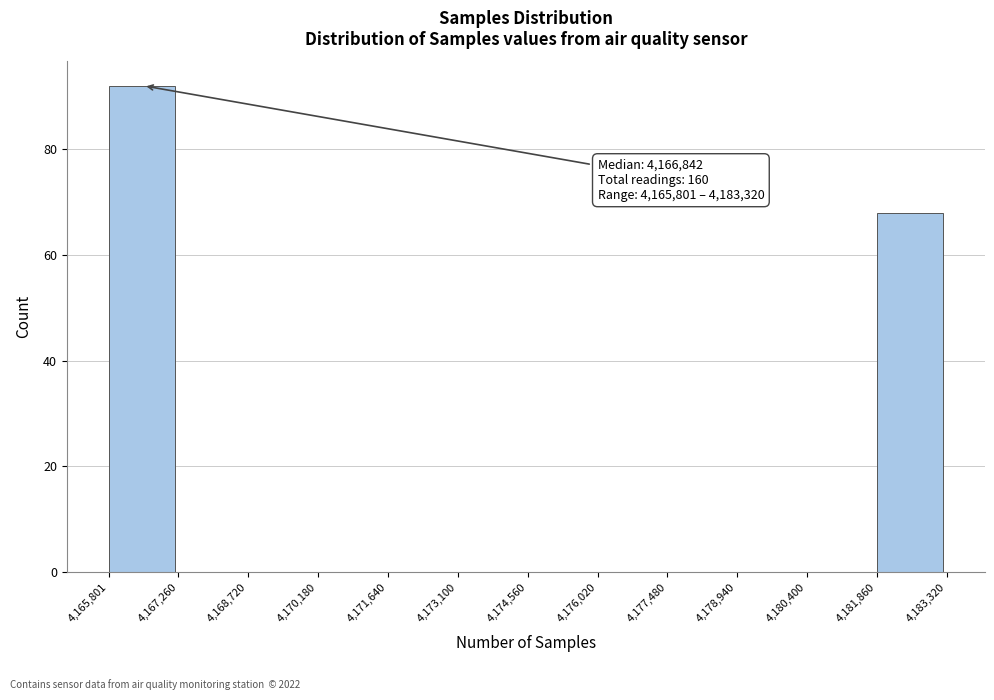

Which range on the x-axis has the tallest bar?

4,165,801 to 4,167,260